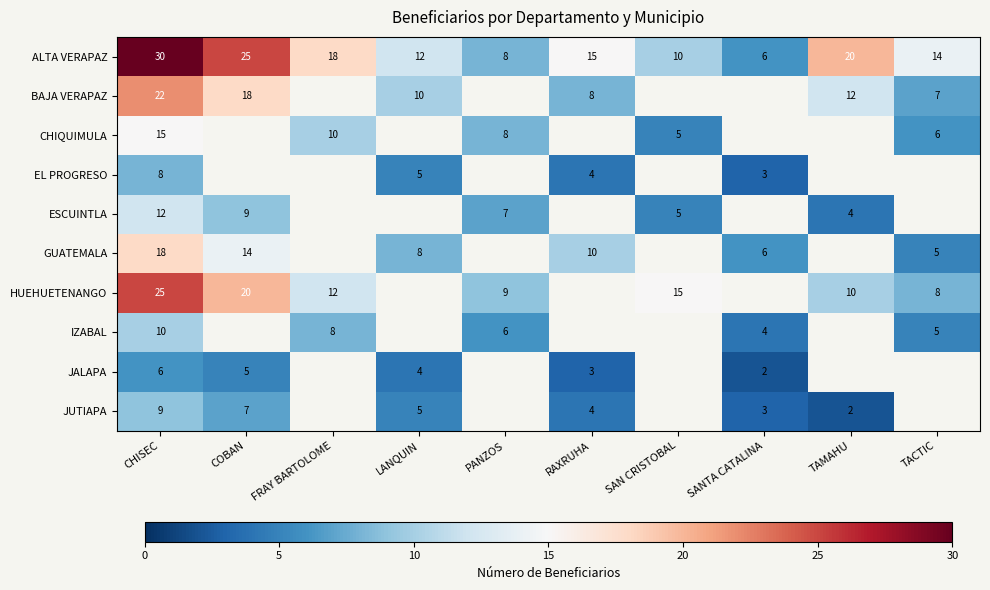

What is the sum of the ESCUINTLA values at PANZOS and CHISEC?

19